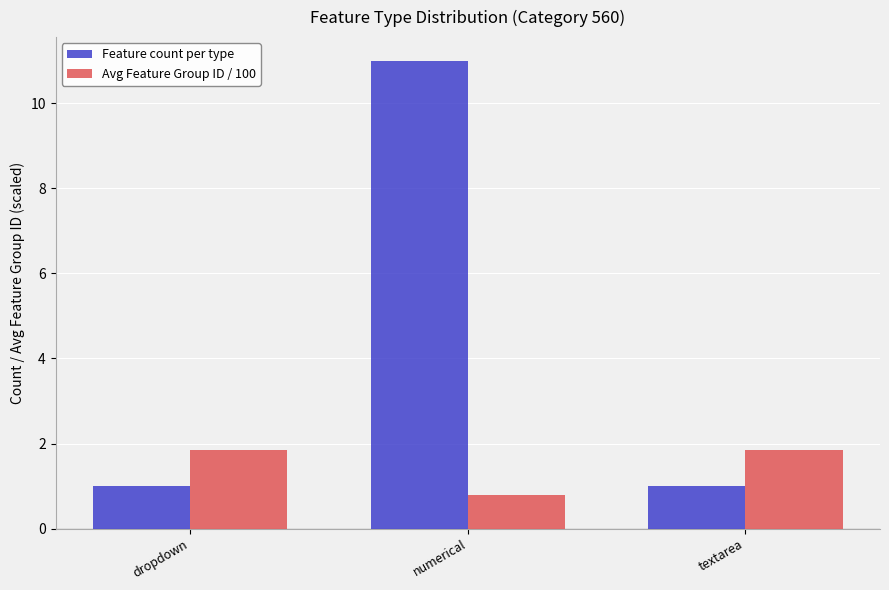

Which category has the highest value in the Feature count per type series?

numerical